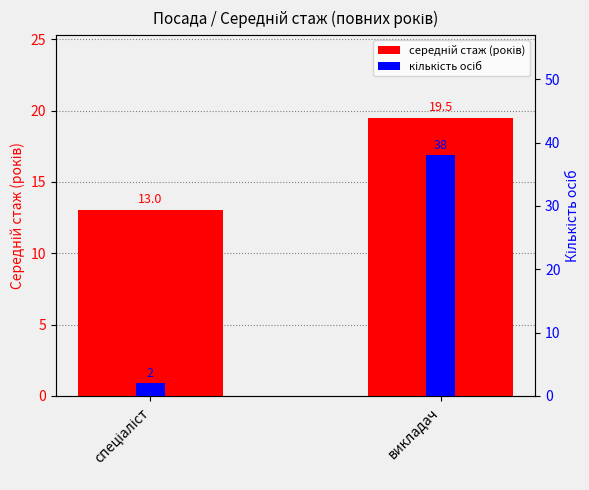

Count the number of categories in the chart.

2